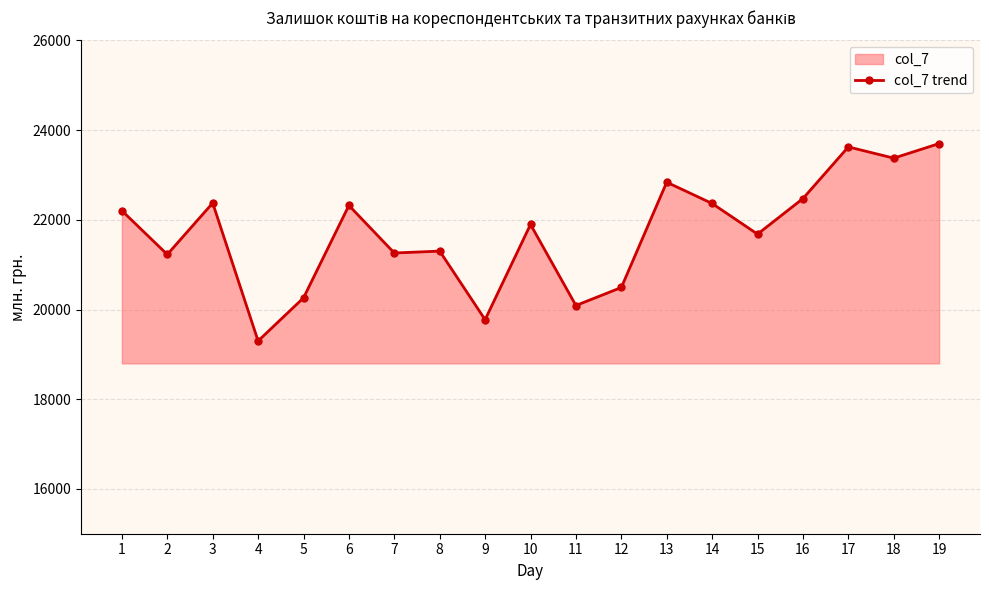

What is the change in value from 1 to 16?

+270.4